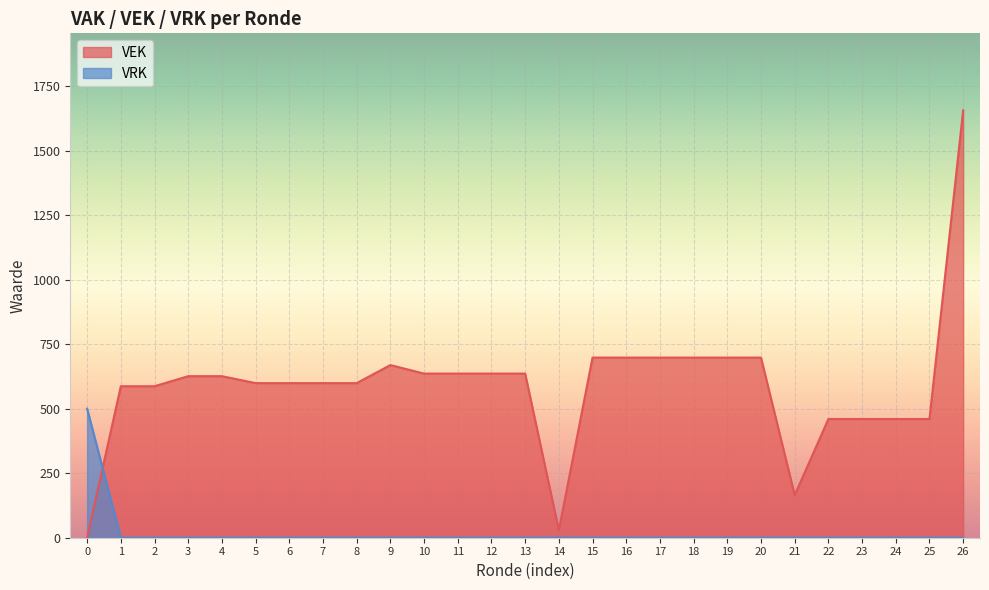

Reading left to right, extract all data points from this chart.

VEK: 0	587	587	626	626	599	599	599	599	669	636	636	636	636	29	698	698	698	698	698	698	165	460	460	460	460	1656
VRK: 500	0	0	0	0	0	0	0	0	0	0	0	0	0	0	0	0	0	0	0	0	0	0	0	0	0	0